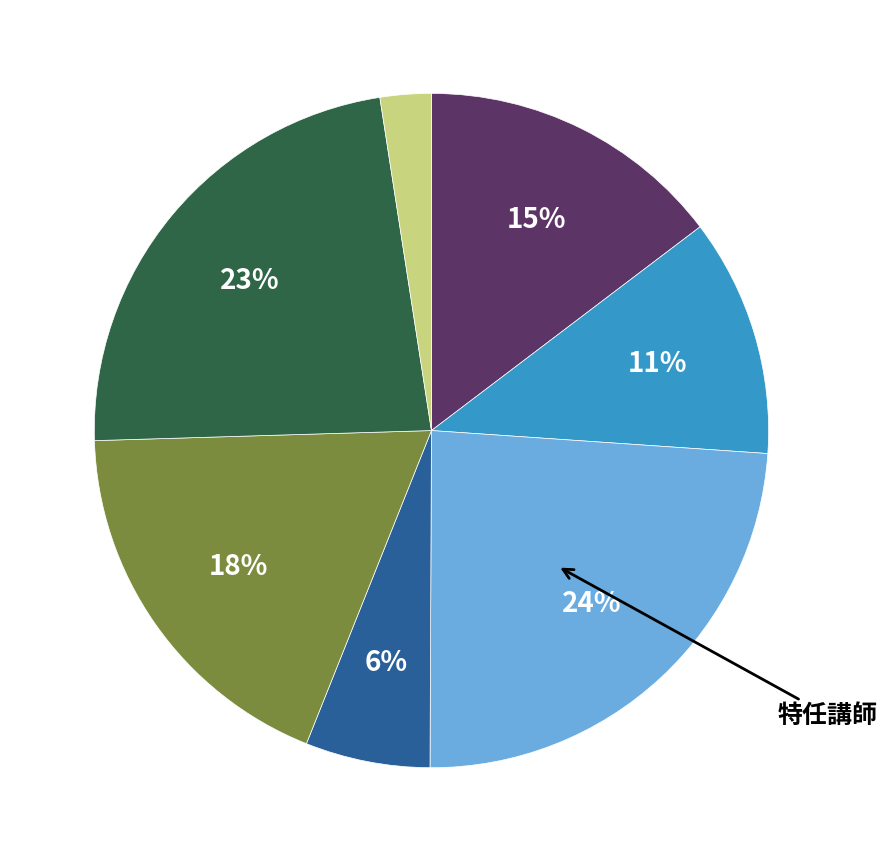

Is there any slice that represents more than half of the pie?

No